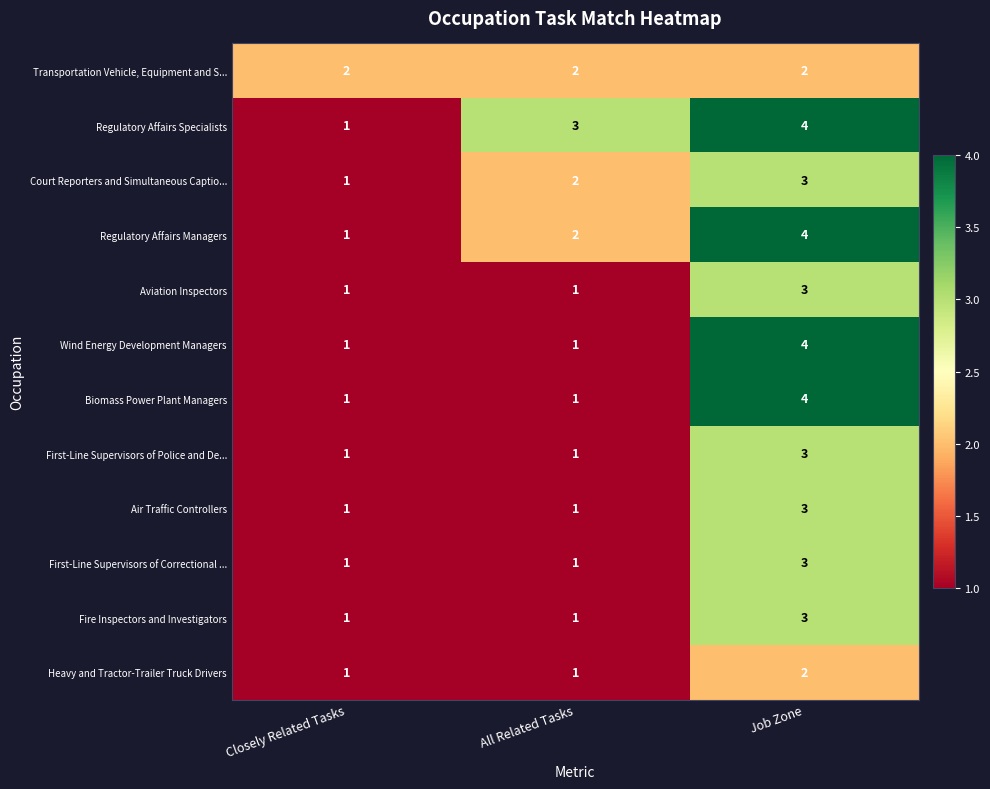

True or false: Air Traffic Controllers has a value of 1 at Closely Related Tasks.

True